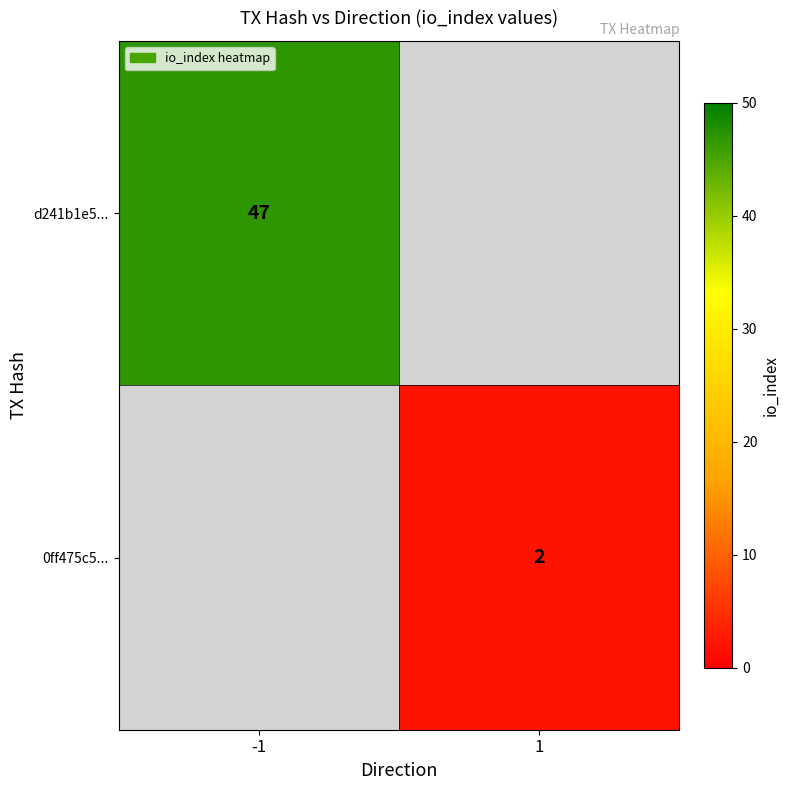

The value of 0ff475c5... at 1 is 2. True or false?

True